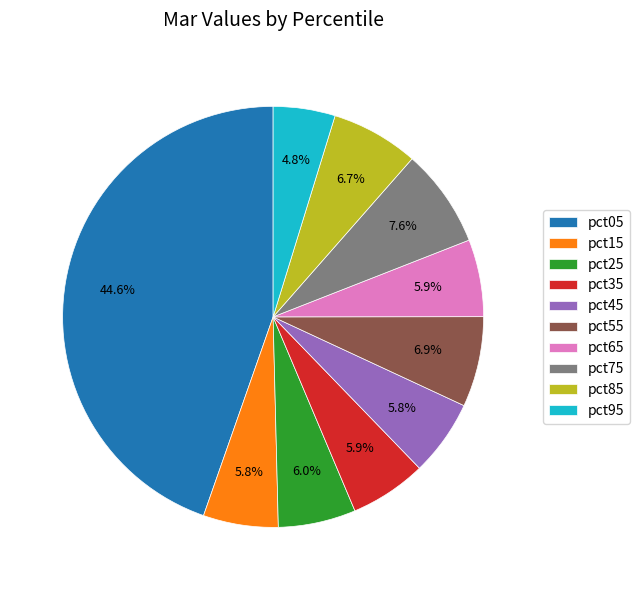

How many slices are in this pie chart?

10